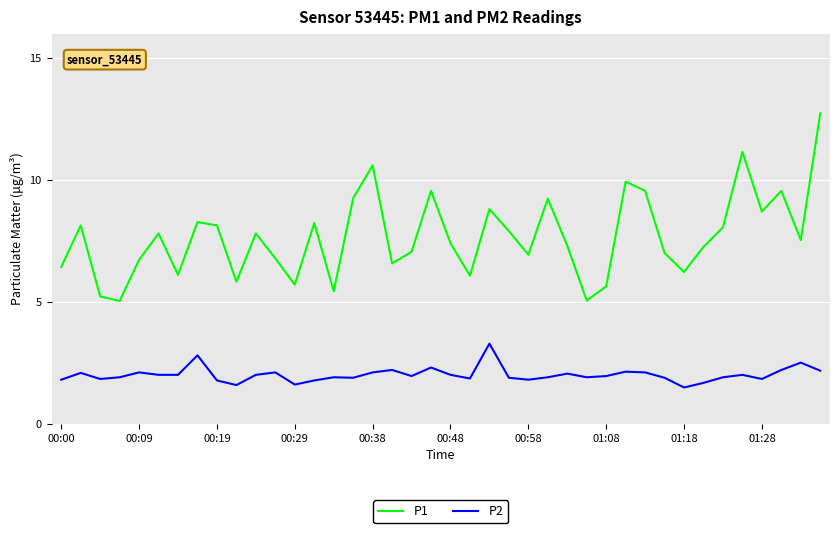

What is the difference between the maximum and minimum values in the P1 series?

7.7